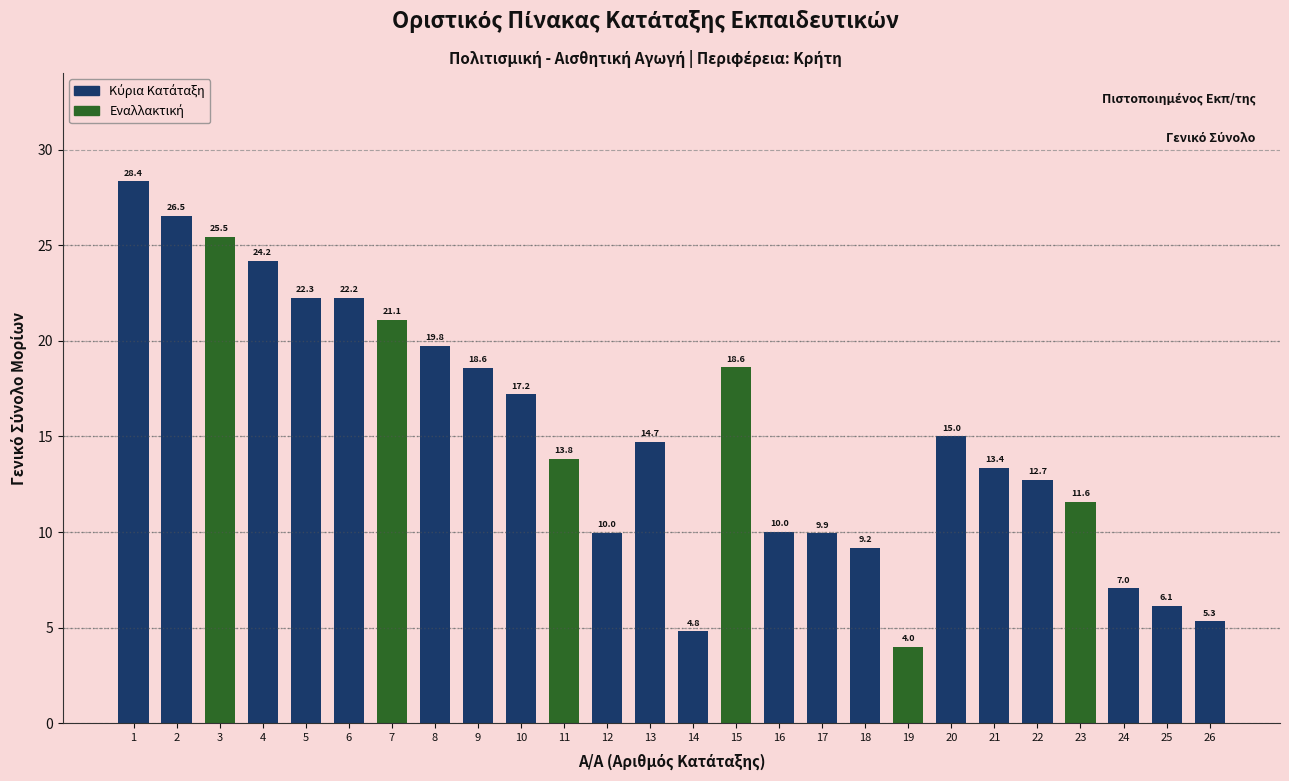

What is the difference between the maximum and minimum values?

24.4